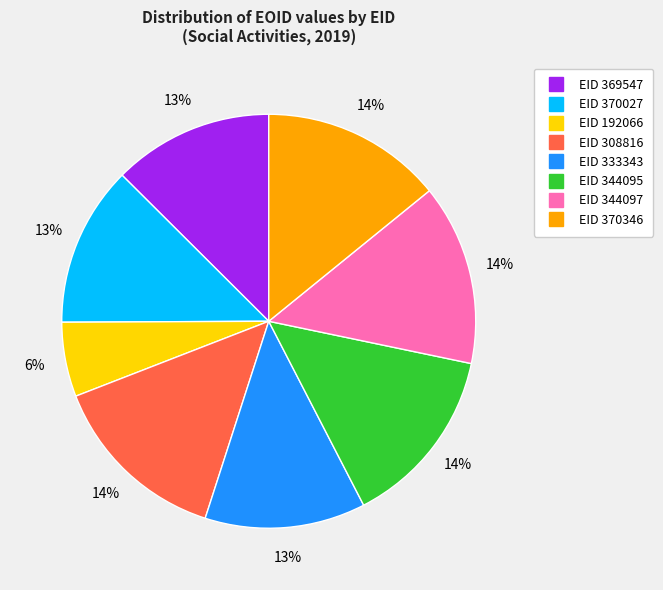

Does any single category account for the majority?

No